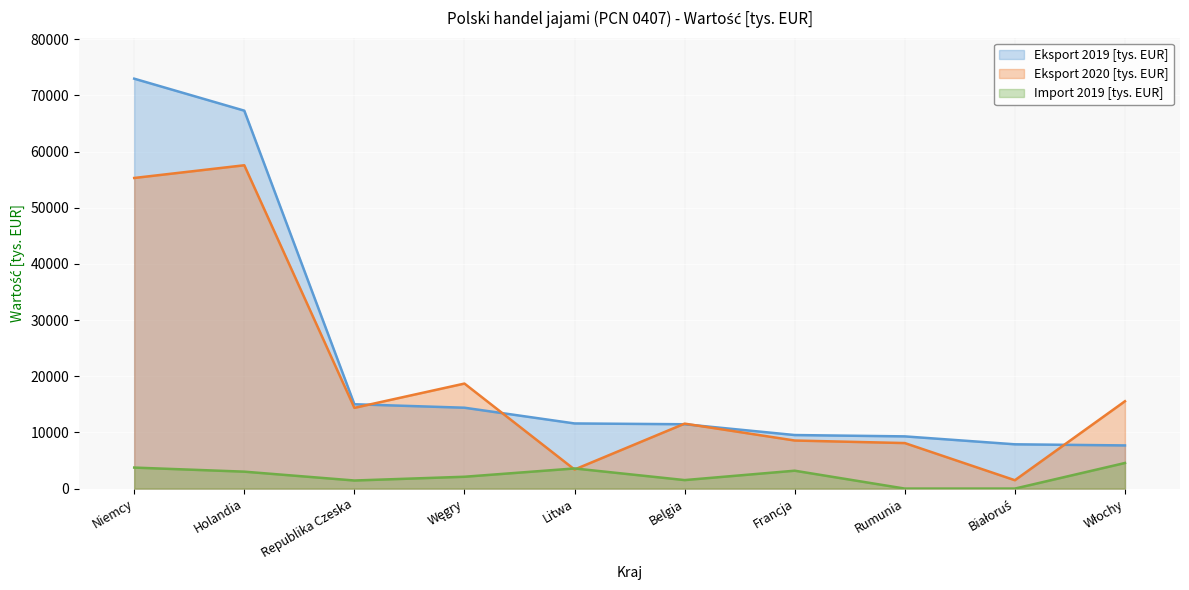

How many lines are shown in the chart?

3